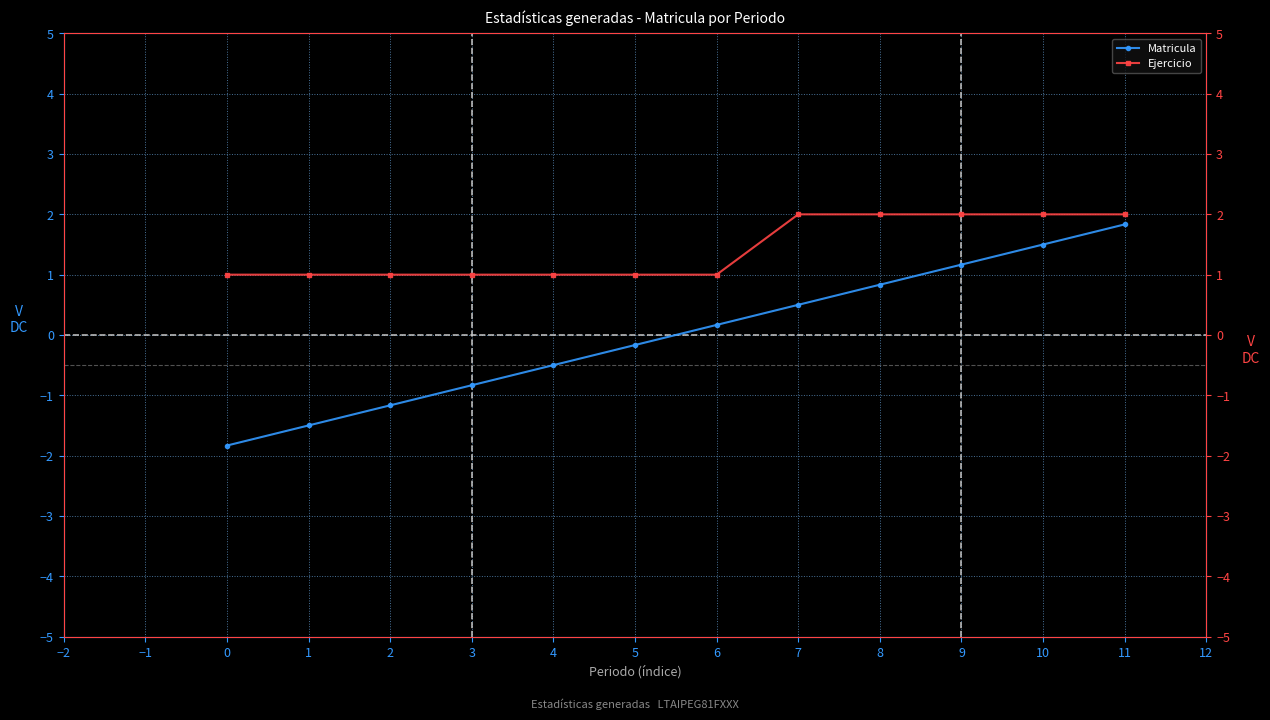

Is the value of Matricula at 8 greater than the value of Ejercicio at 2?

No